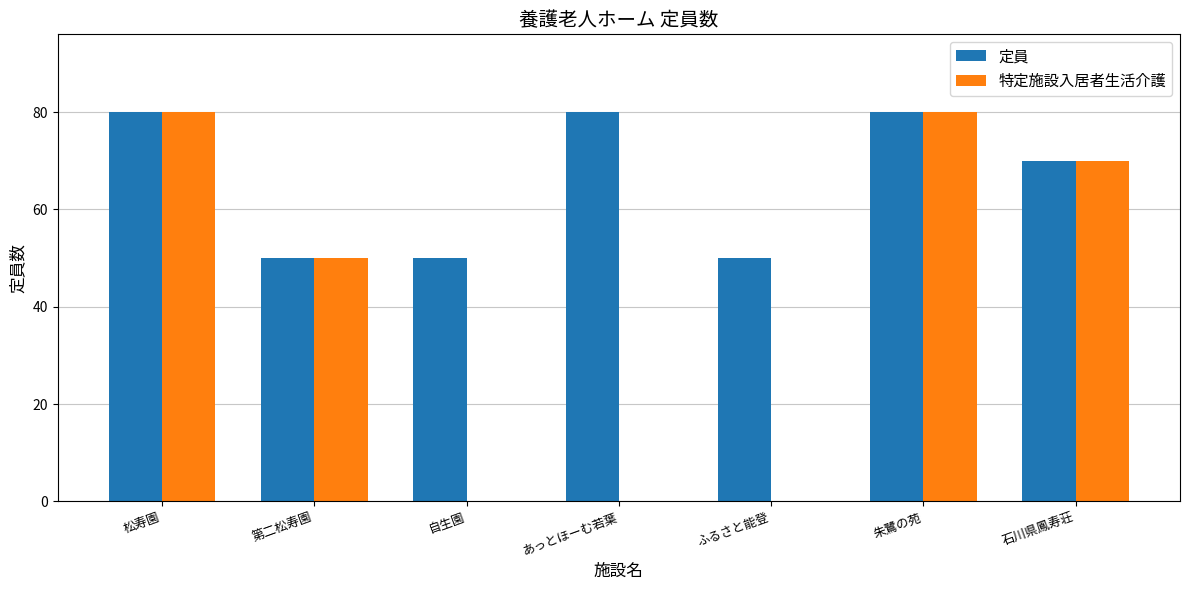

Where does the 定員 series first go above 70?

松寿園